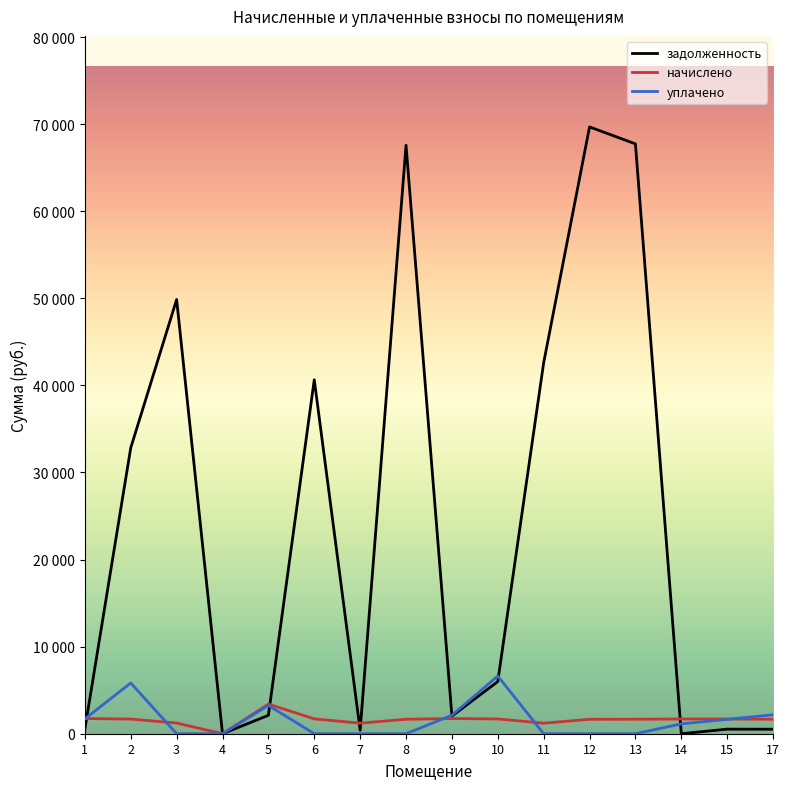

Reading left to right, transcribe all the data shown in this chart.

задолженность: 1=543.0	2=32830.2	3=49863.3	4=0.0	5=2114.5	6=40649.3	7=399.8	8=67582.1	9=2023.7	10=5993.1	11=42602.2	12=69686.6	13=67738.9	14=0.0	15=525.0	17=517.8
начислено: 1=1747.4	2=1682.0	3=1224.0	4=0.0	5=3402.5	6=1705.1	7=1208.6	8=1658.9	9=1743.6	10=1697.4	11=1208.6	12=1658.9	13=1662.8	14=1693.6	15=1689.7	17=1658.9
уплачено: 1=1707.9	2=5825.3	3=0.0	4=0.0	5=3248.7	6=0.0	7=0.0	8=0.0	9=2123.0	10=6628.5	11=0.0	12=0.0	13=0.0	14=1129.0	15=1651.5	17=2174.4